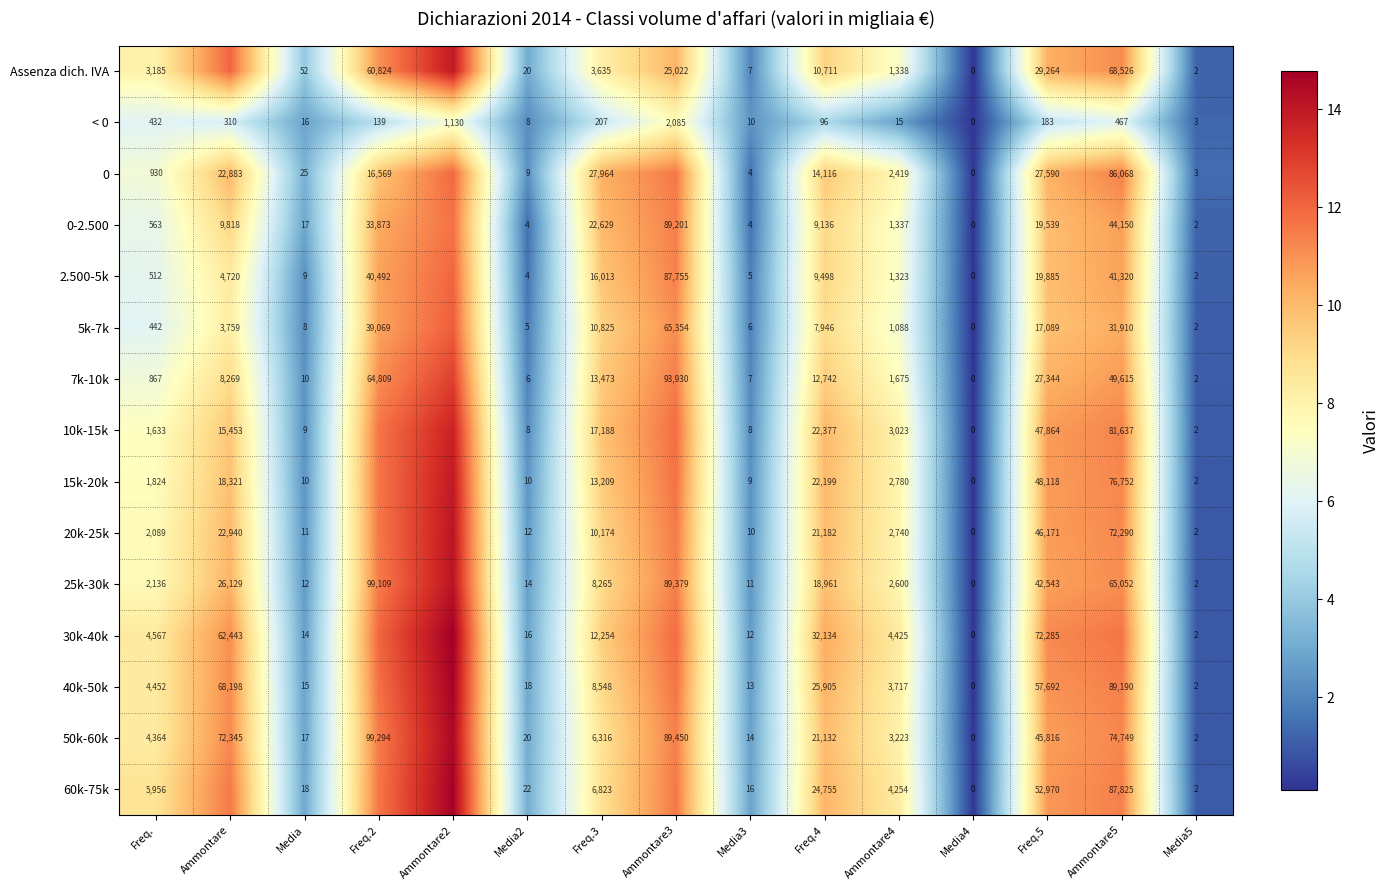

Which has a higher value, Media3 or Media5?

Media3